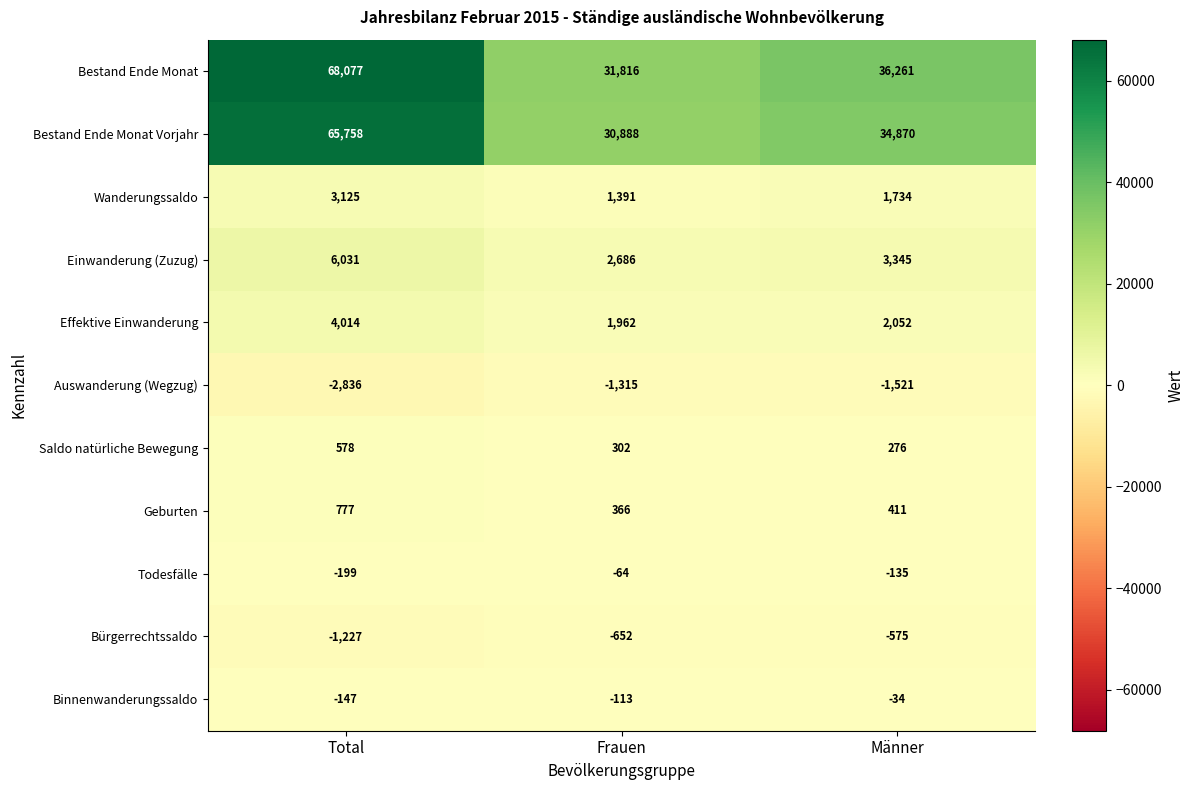

Which series has the largest total across all categories?

Bestand Ende Monat